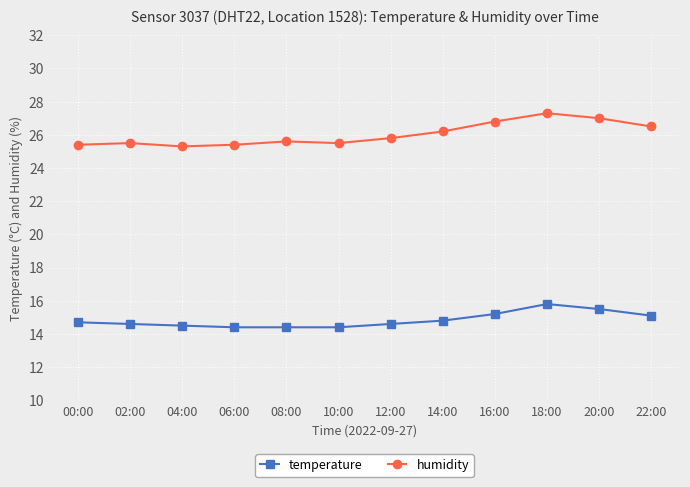

Reading right to left, extract all data points from this chart.

temperature: 15.1	15.5	15.8	15.2	14.8	14.6	14.4	14.4	14.4	14.5	14.6	14.7
humidity: 26.5	27.0	27.3	26.8	26.2	25.8	25.5	25.6	25.4	25.3	25.5	25.4